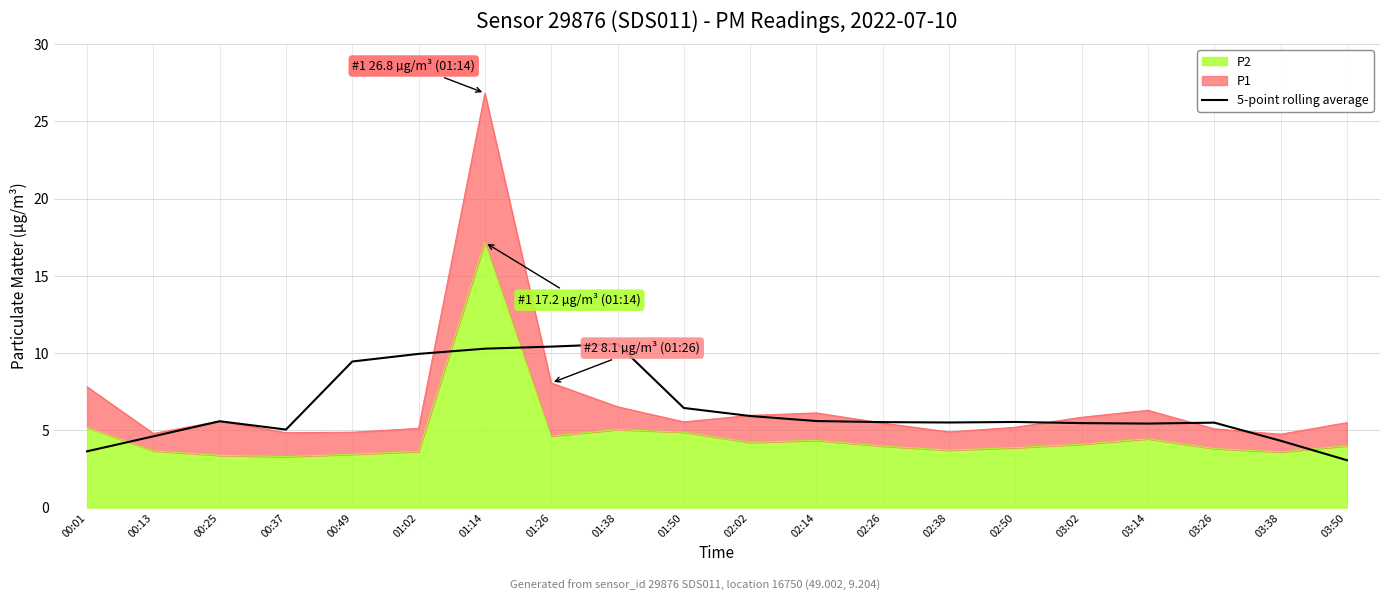

What is the difference between the second highest and minimum values?

7.4